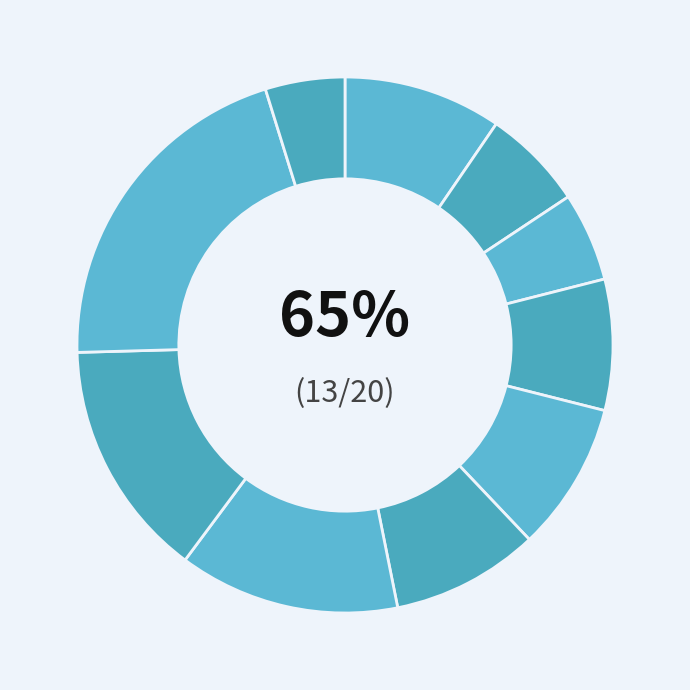

Is it true that pct95 is 5% of the pie?

True